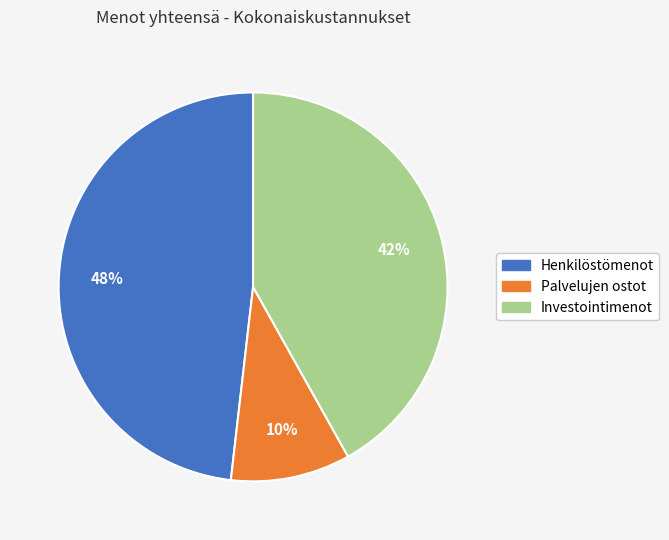

Count the number of slices in the pie.

3